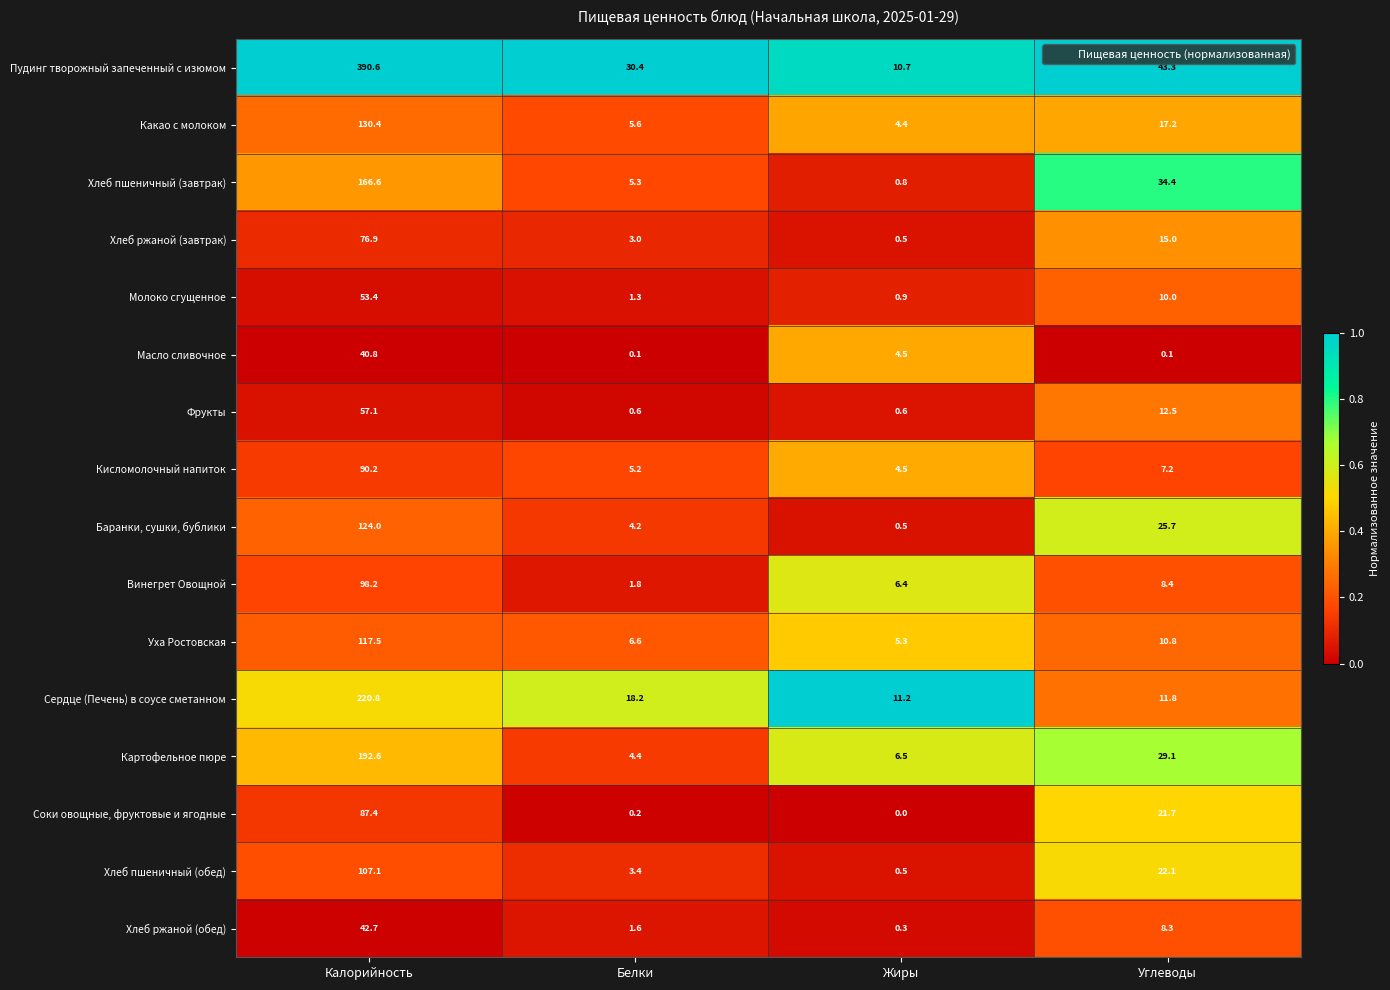

Which series has the widest spread of values?

Пудинг творожный запеченный с изюмом